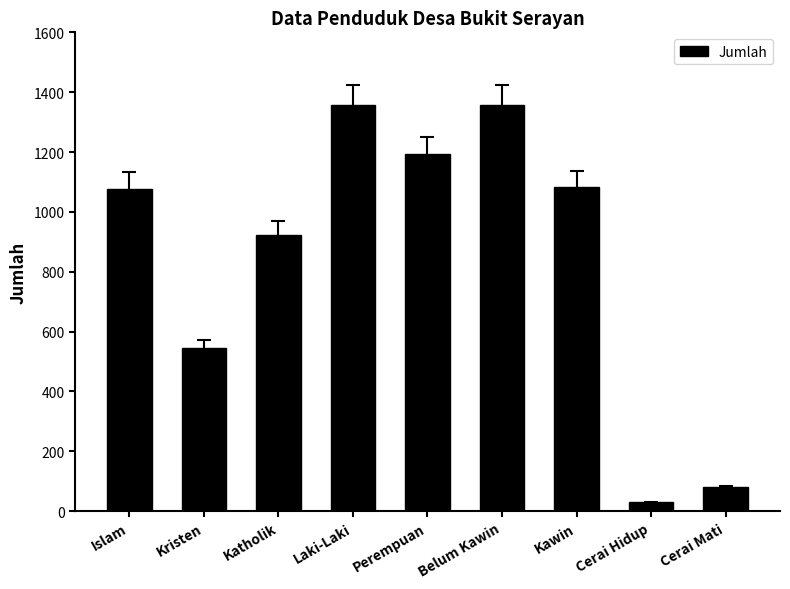

Between Cerai Mati and Kawin, which is larger?

Kawin